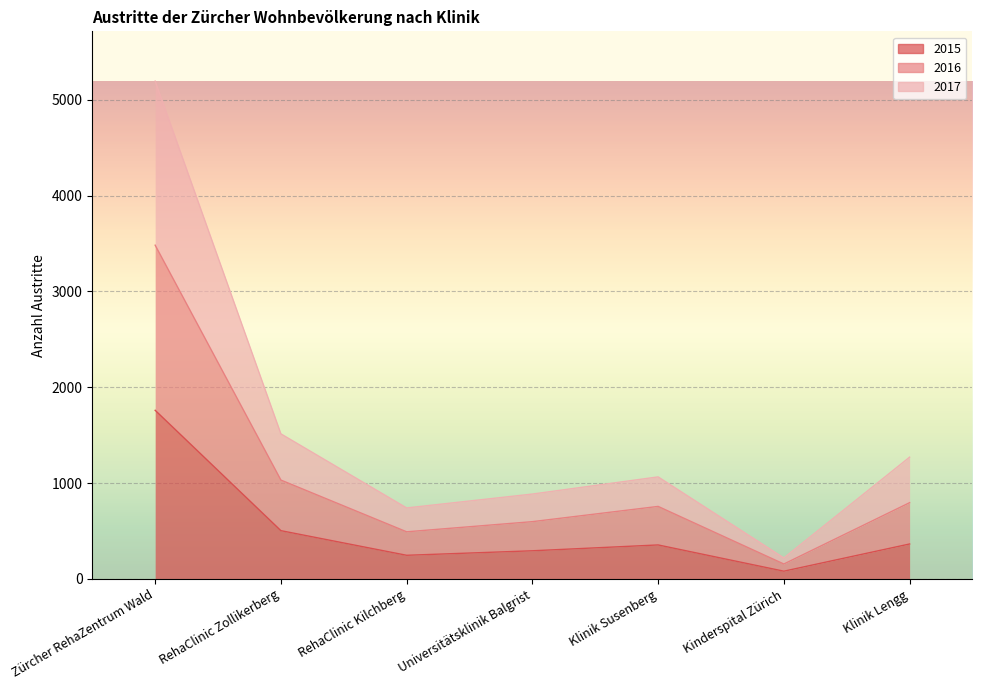

What is the difference between the second highest and minimum values in the 2017 series?

1295